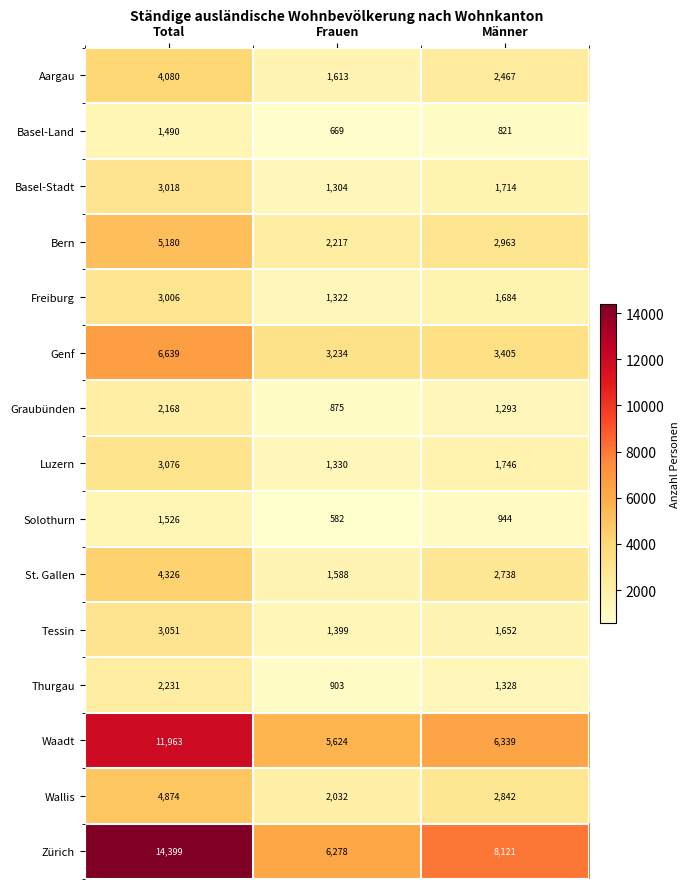

At Total, list the series in order from smallest to largest.

Basel-Land, Solothurn, Graubünden, Thurgau, Freiburg, Basel-Stadt, Tessin, Luzern, Aargau, St. Gallen, Wallis, Bern, Genf, Waadt, Zürich